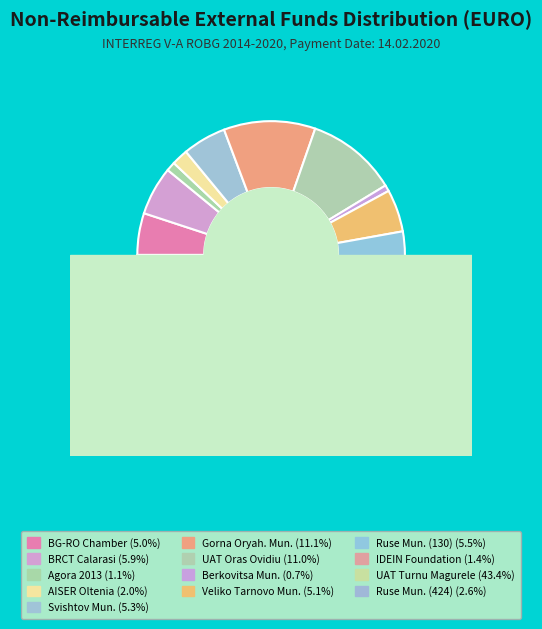

To the nearest percent, what percentage of the pie is RUSE MUNICIPALITY (130)?

5%